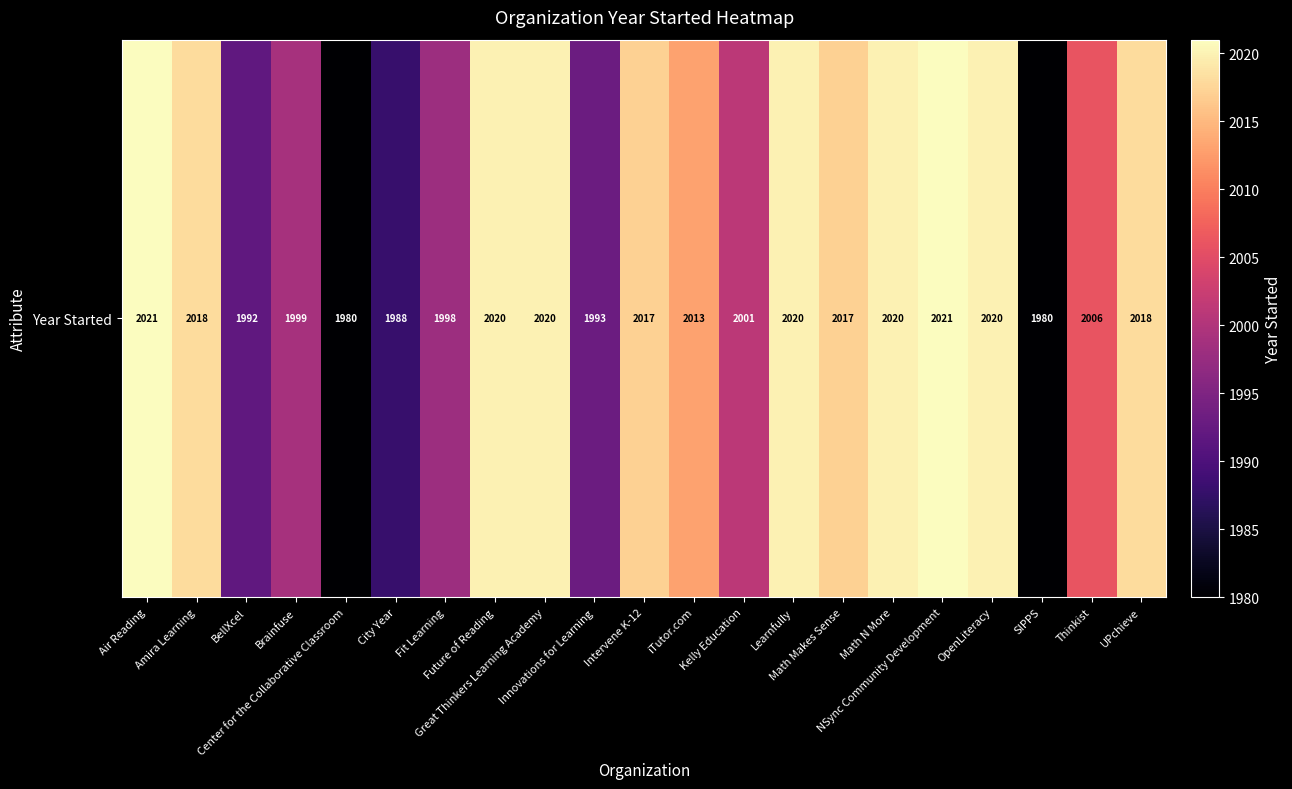

Count the number of categories in the chart.

21